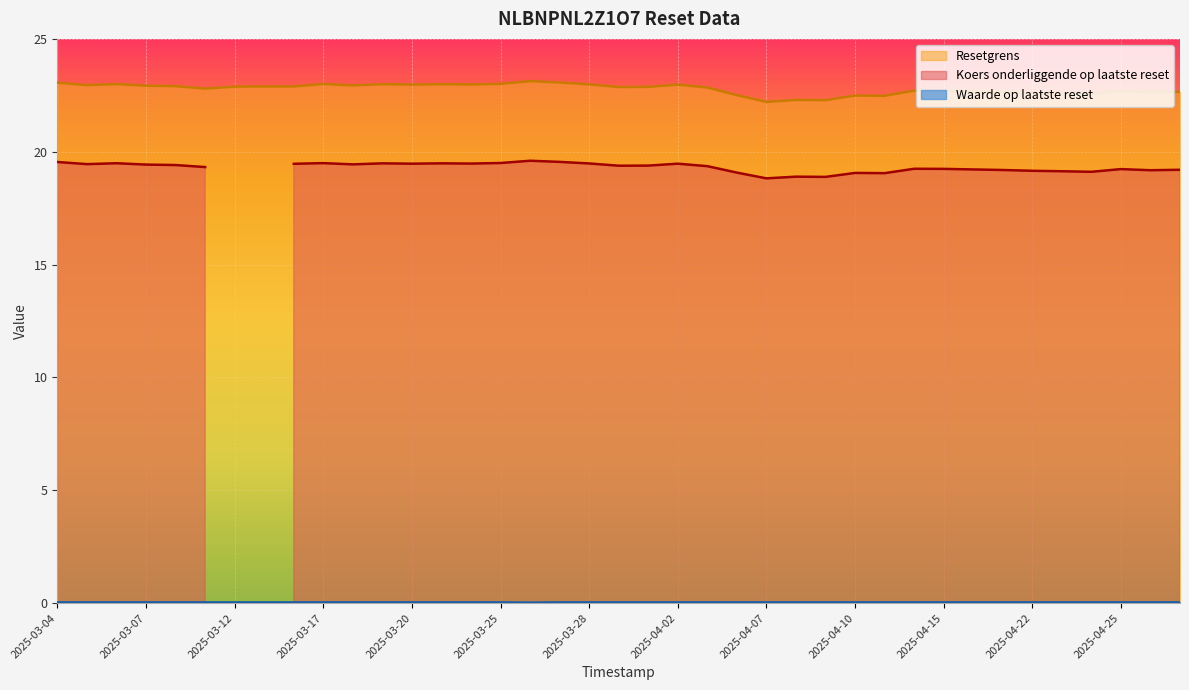

The value of Resetgrens at 2025-04-07 is 5.3. True or false?

False